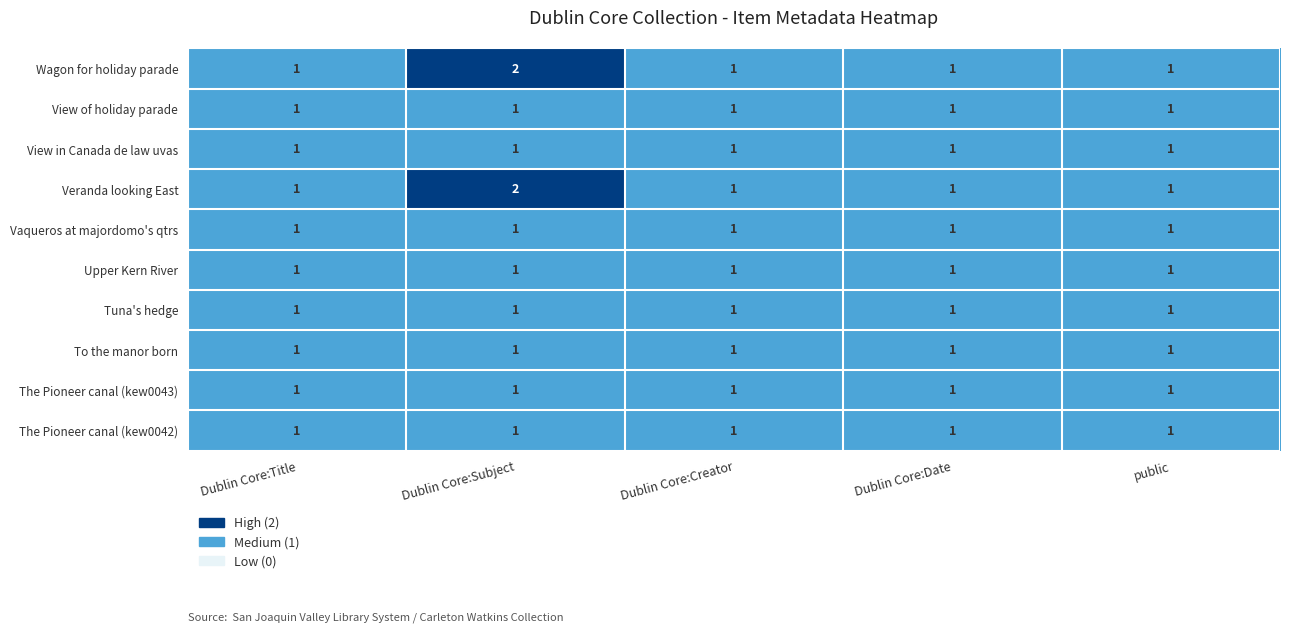

What is the total value across all series at Dublin Core:Subject?

12